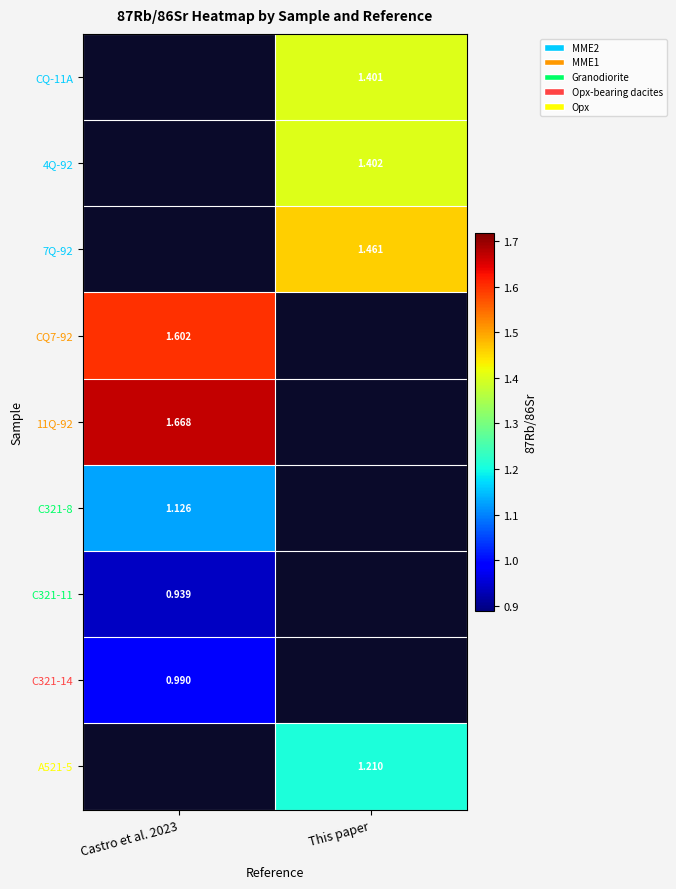

At which label does C321-8 reach its minimum?

Castro et al. 2023